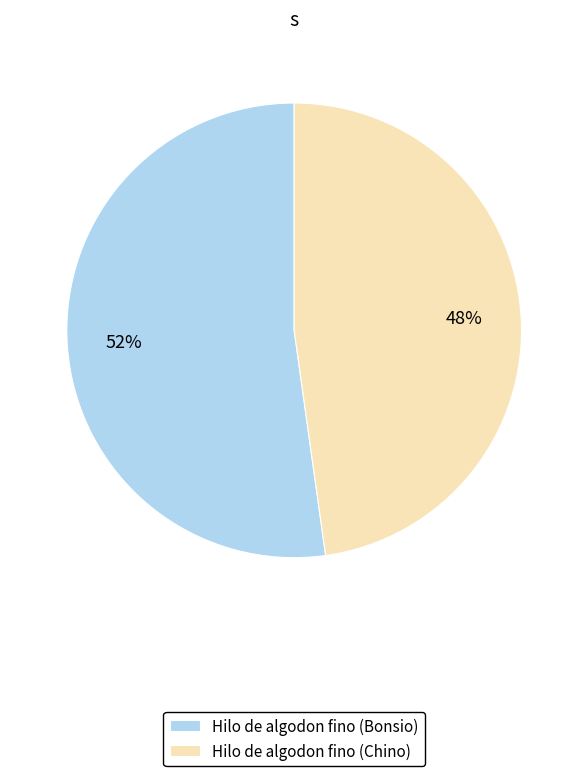

Which category has the smallest portion of the pie?

Hilo de algodon fino (Chino)